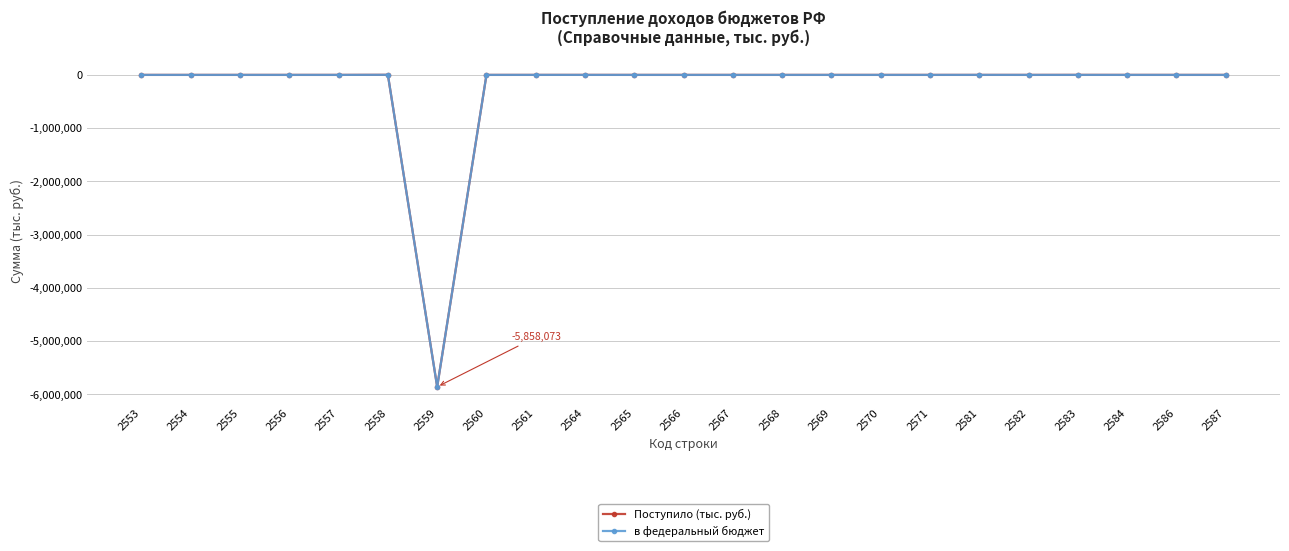

After their last crossing, which series has the higher values: в федеральный бюджет or Поступило (тыс. руб.)?

Поступило (тыс. руб.)